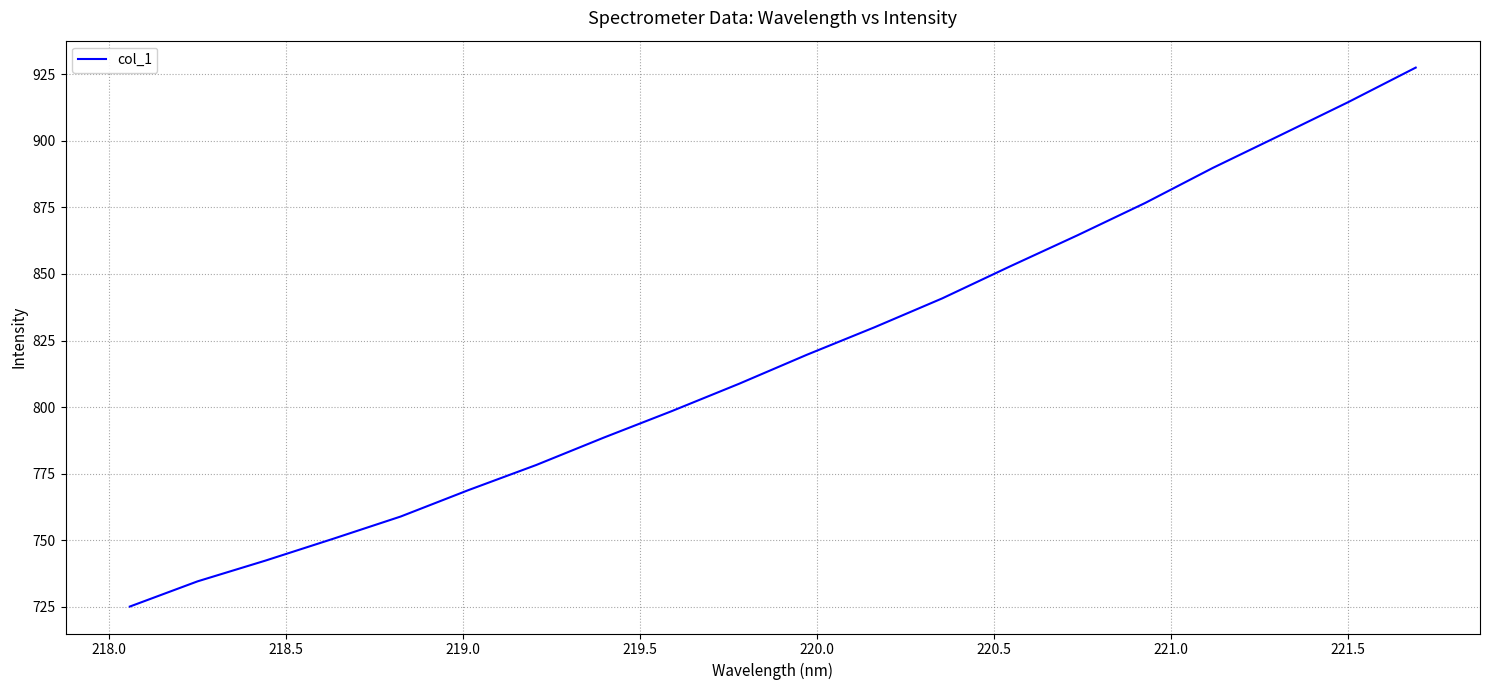

What is the difference between the maximum and minimum values?

202.2